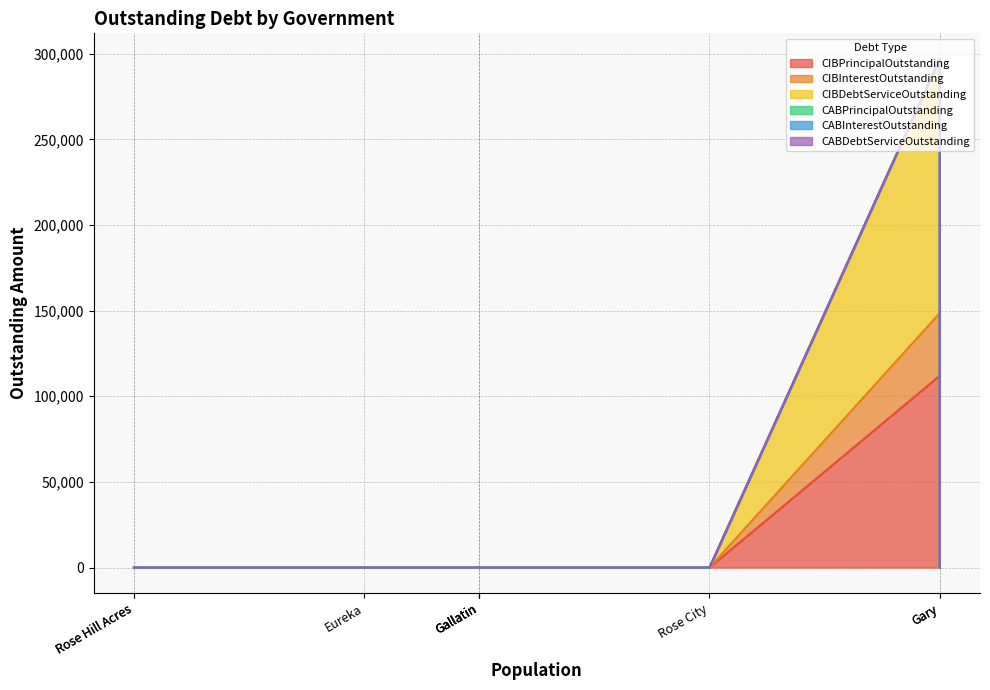

How many lines are shown in the chart?

6